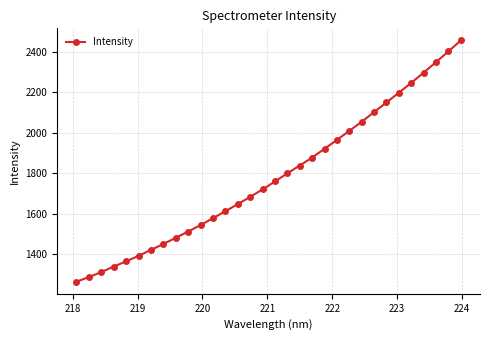

How many values exceed 1759?

16